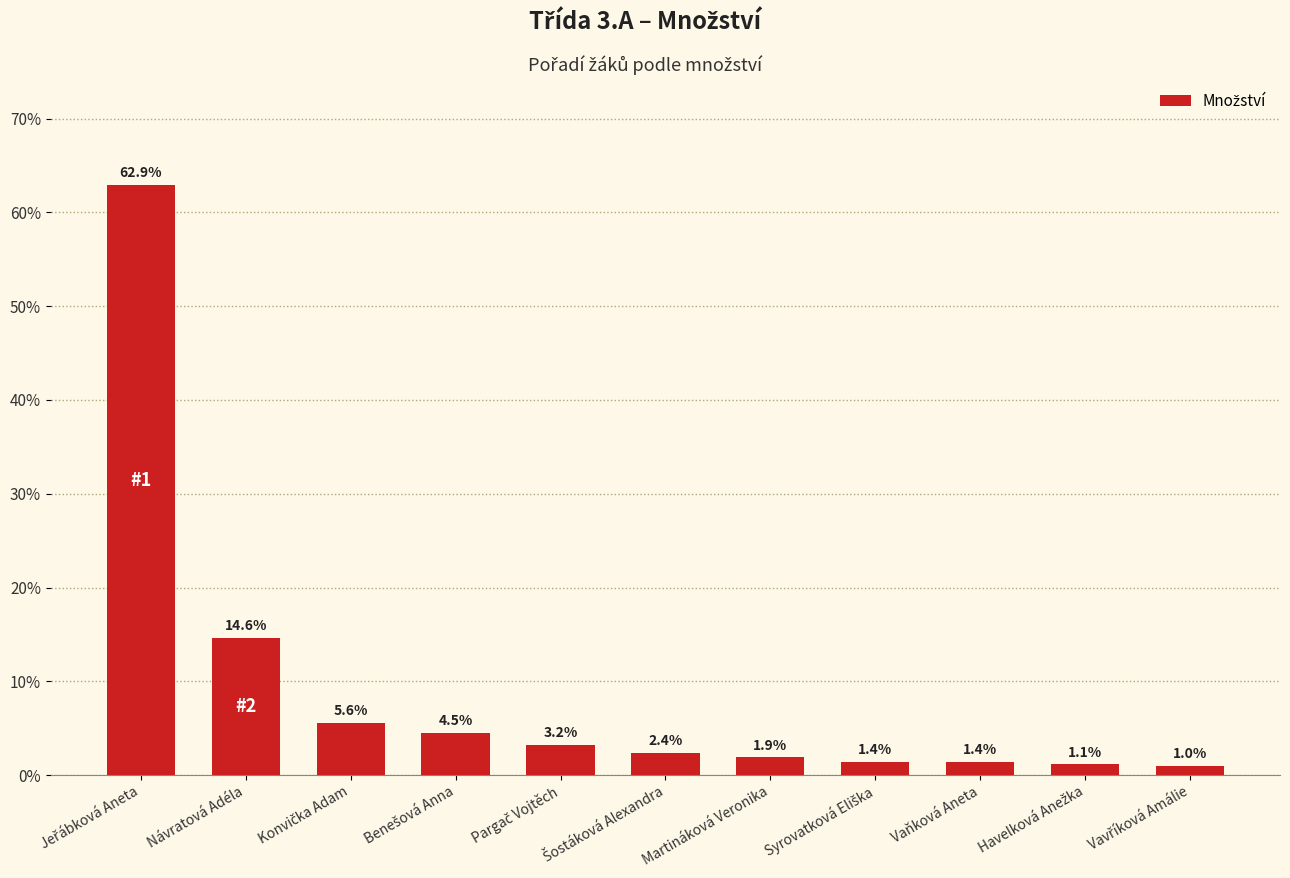

At which label is the value closest to 31?

Návratová Adéla